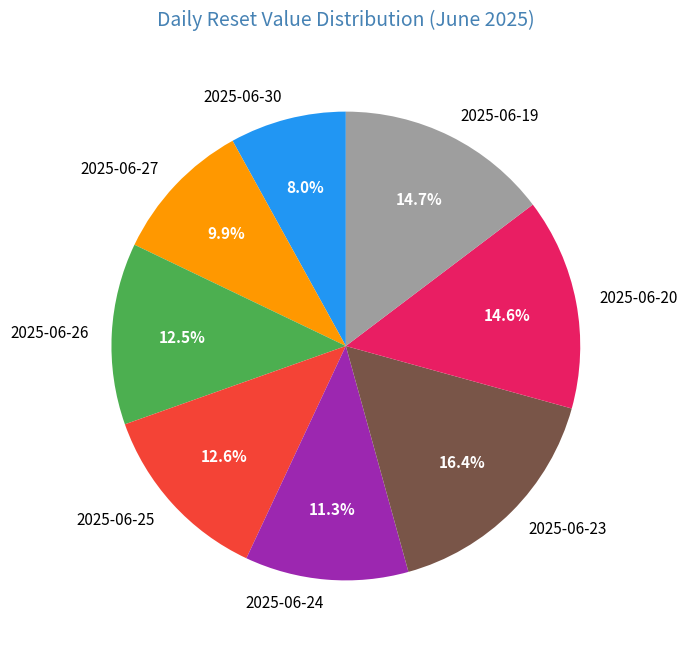

What is the ratio of the value at 2025-06-27 to the value at 2025-06-23?

0.6